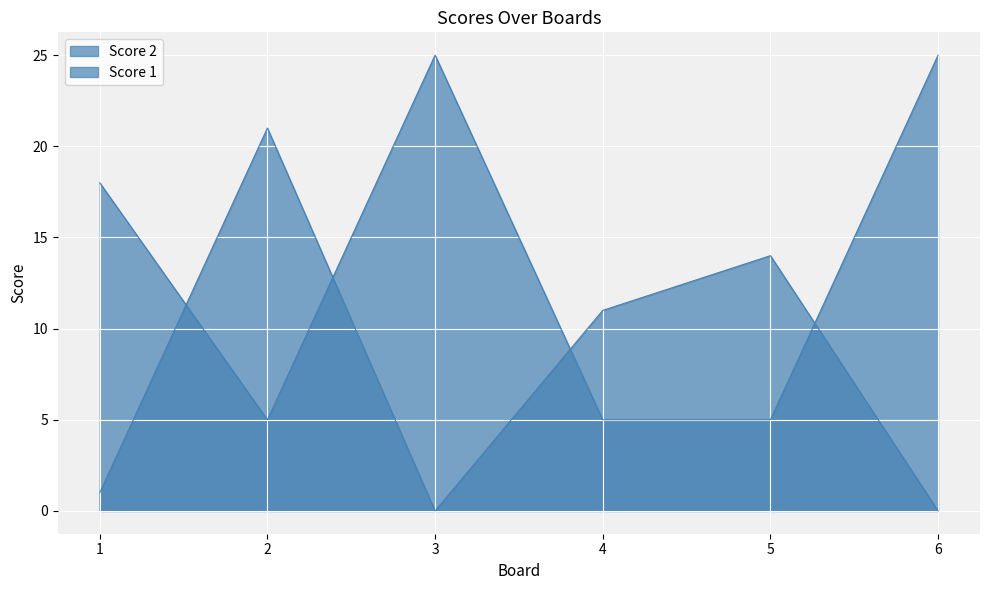

How many values in the Score 1 series exceed 18?

2